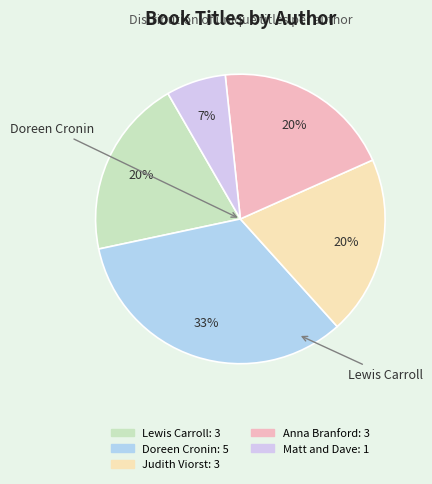

Is there a majority slice in this chart?

No